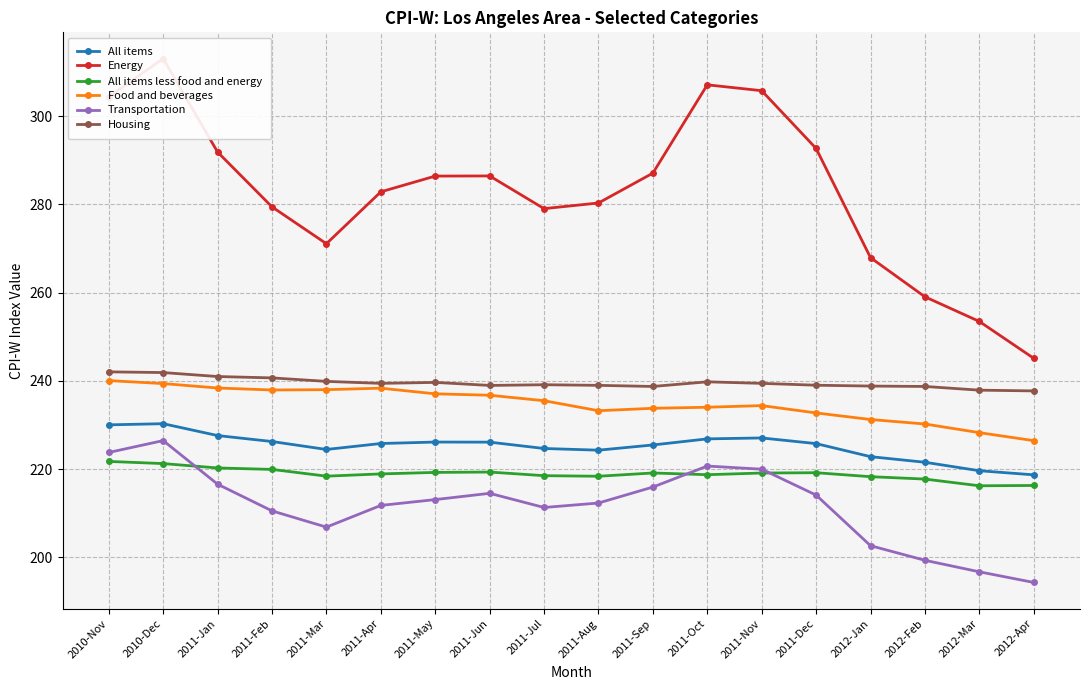

Reading right to left, transcribe all the data shown in this chart.

All items: 218.7	219.6	221.5	222.8	225.8	227.1	226.8	225.5	224.3	224.7	226.1	226.1	225.8	224.4	226.2	227.6	230.3	230.0
Energy: 245.1	253.4	259.0	267.9	292.7	305.8	307.1	287.1	280.3	279.0	286.4	286.4	282.8	271.1	279.4	291.8	313.0	304.3
All items less food and energy: 216.3	216.2	217.7	218.3	219.2	219.1	218.7	219.1	218.4	218.5	219.3	219.2	218.9	218.4	219.9	220.2	221.2	221.7
Food and beverages: 226.4	228.2	230.2	231.2	232.7	234.4	234.0	233.8	233.2	235.5	236.7	237.1	238.3	238.0	237.9	238.4	239.4	240.1
Transportation: 194.3	196.7	199.3	202.6	214.1	220.0	220.7	215.9	212.3	211.3	214.5	213.1	211.8	206.8	210.5	216.6	226.4	223.8
Housing: 237.7	237.9	238.7	238.8	239.0	239.4	239.8	238.7	239.0	239.1	238.9	239.6	239.4	239.9	240.7	241.0	241.9	242.0